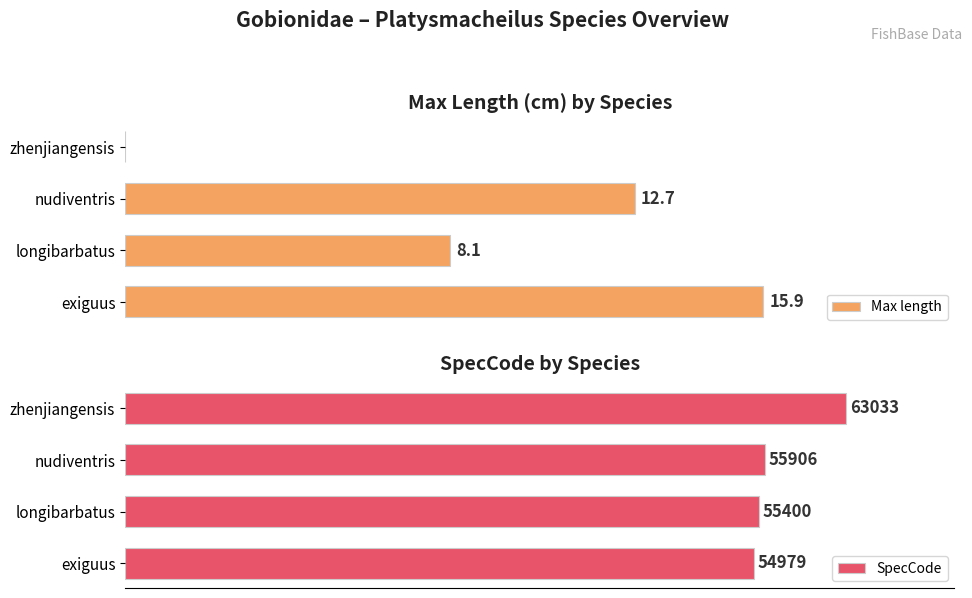

Rank the series by their average value, from highest to lowest.

SpecCode, Max length